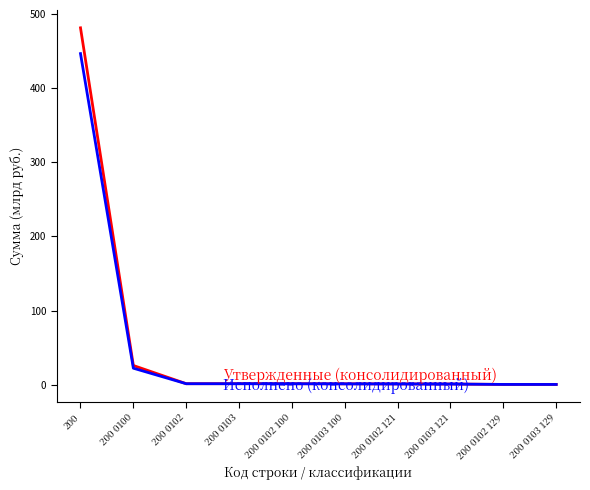

What is the greatest value displayed?

481.6